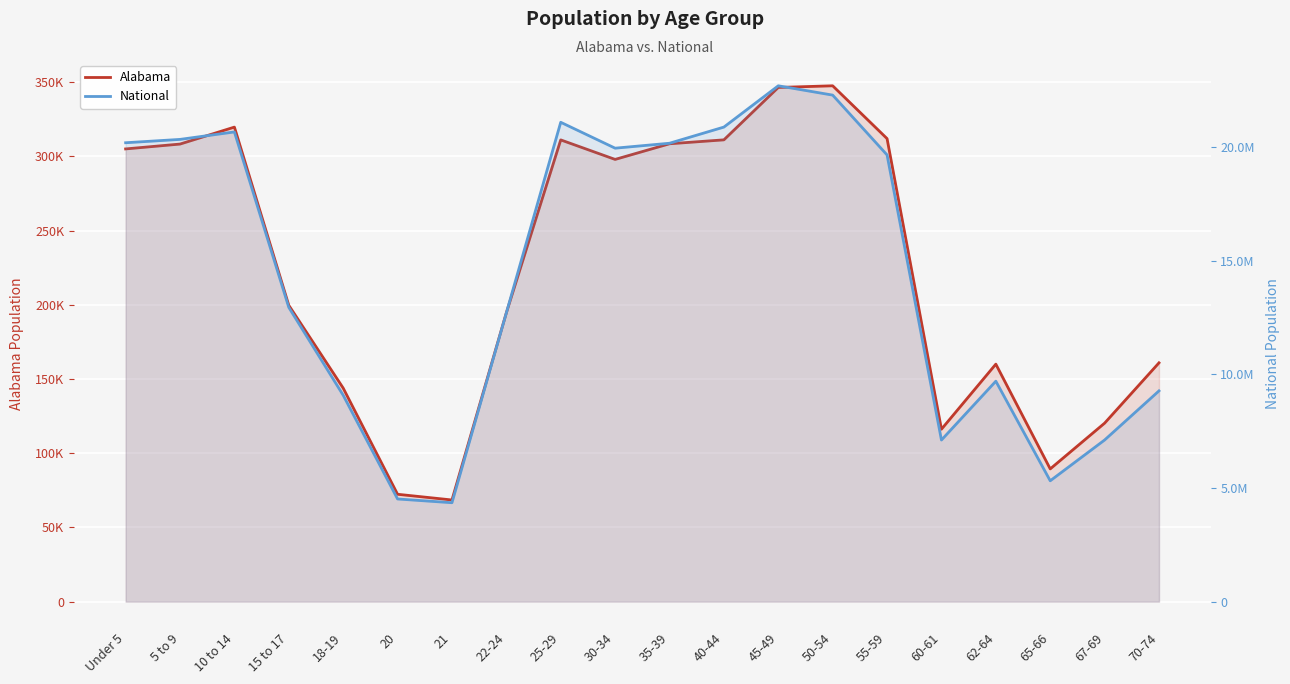

What is the total value across all series at 45-49?

23054960